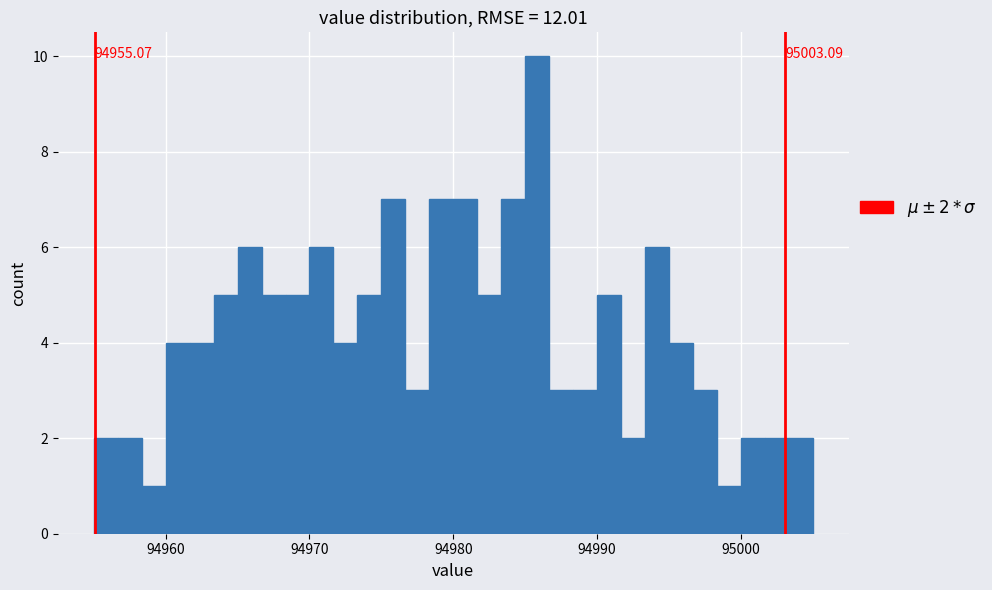

Around what value on the x-axis is the tallest bar? Give the approximate position of its centre, as read against the axis.

94986